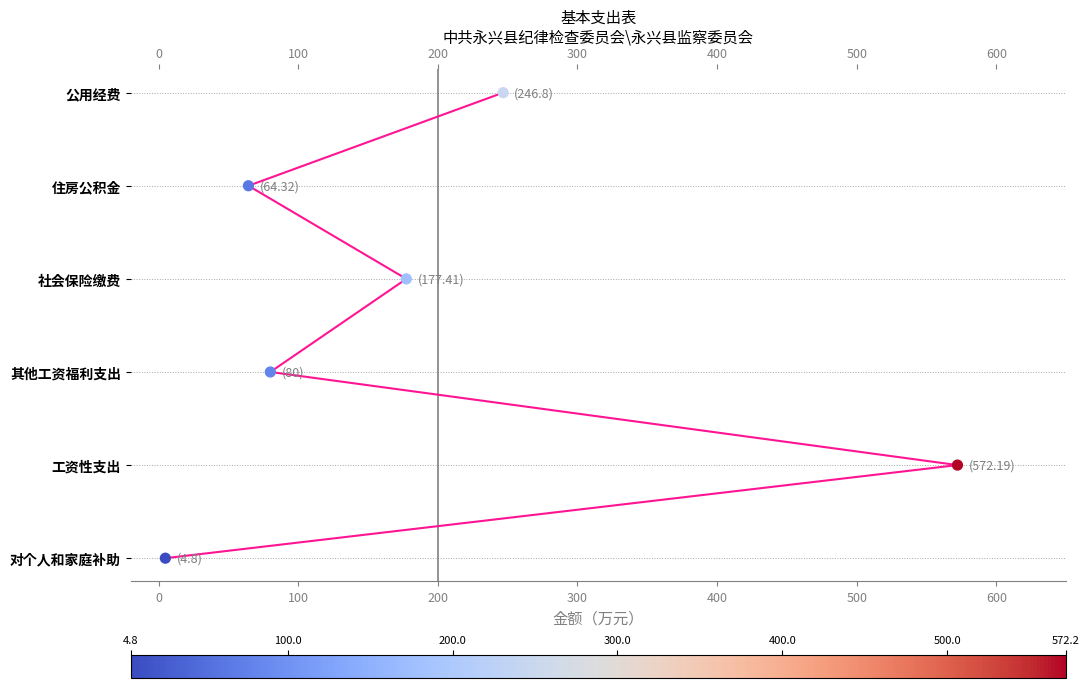

Which has a higher value, 100 or 500?

500